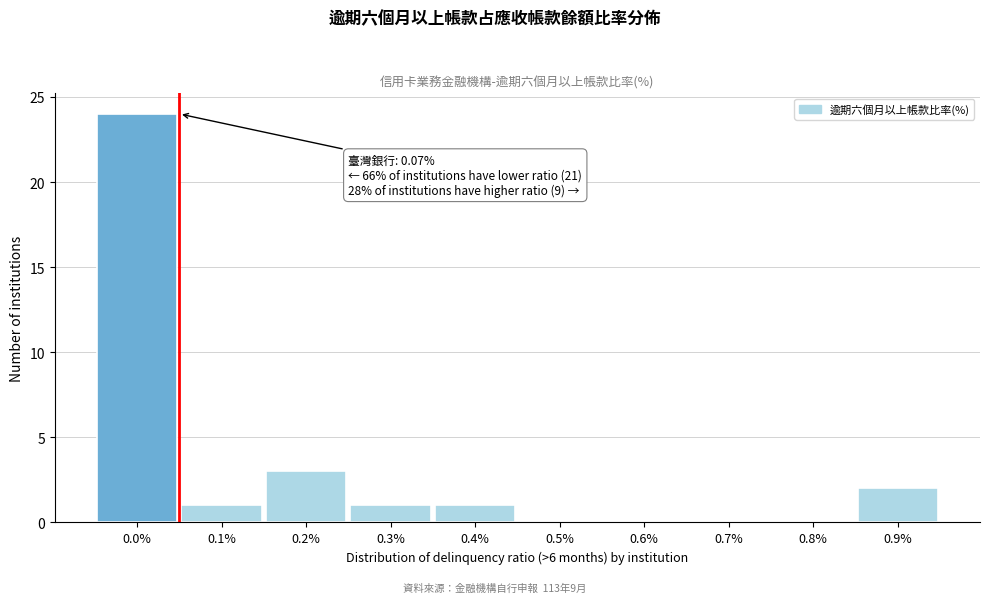

Reading right to left, list all the values displayed in this chart.

0.9%=2	0.8%=0	0.7%=0	0.6%=0	0.5%=0	0.4%=1	0.3%=1	0.2%=3	0.1%=1	0.0%=24